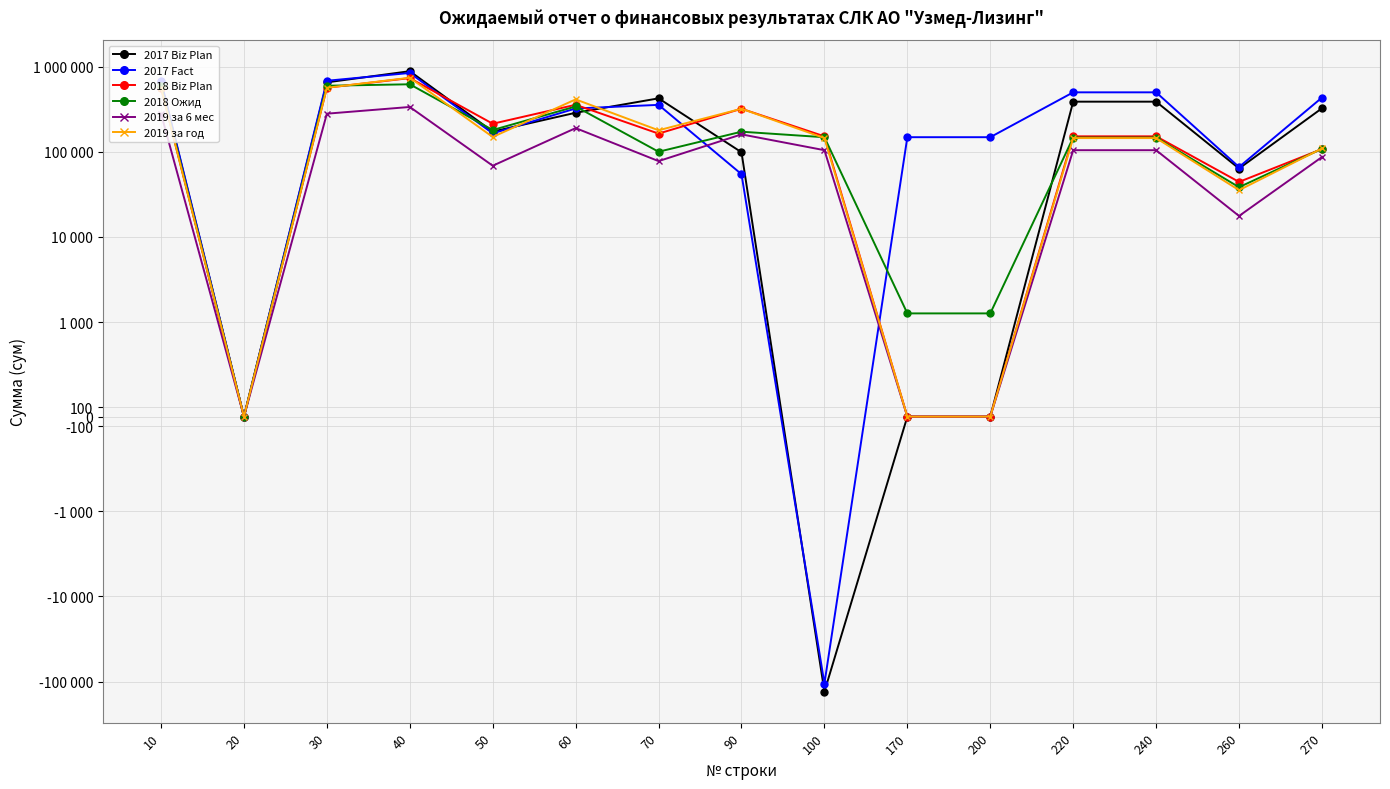

How many times do 2018 Biz Plan and 2017 Fact cross each other?

4